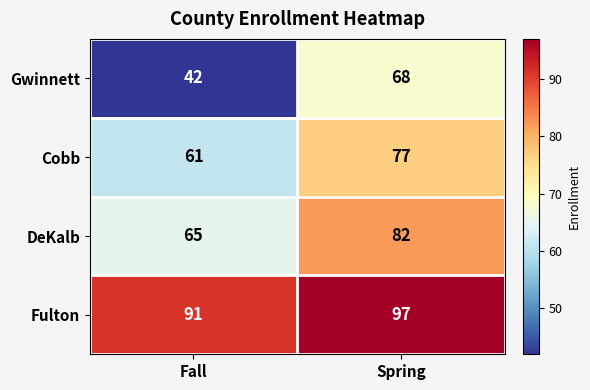

Which series has the widest spread of values?

Gwinnett